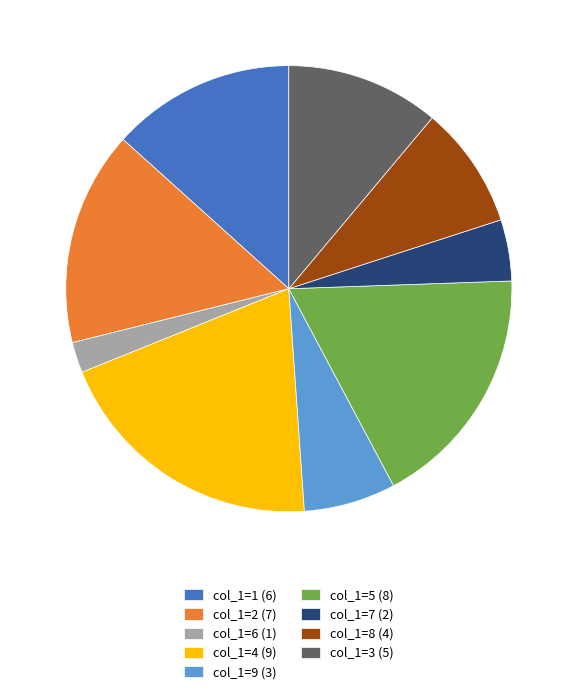

Is there a majority slice in this chart?

No